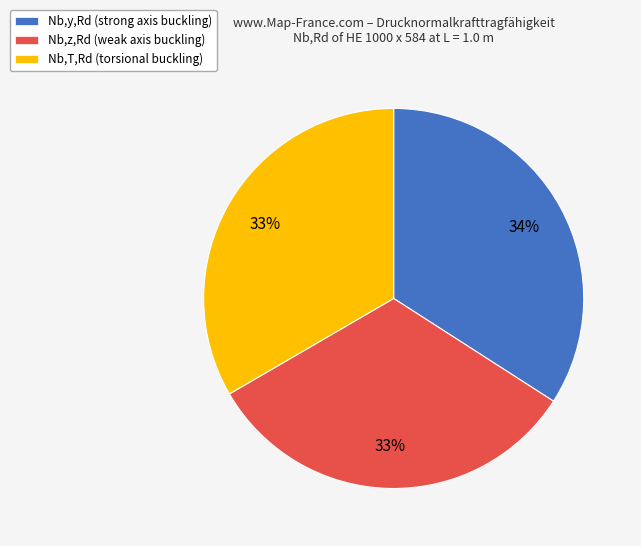

How many slices are in this pie chart?

3